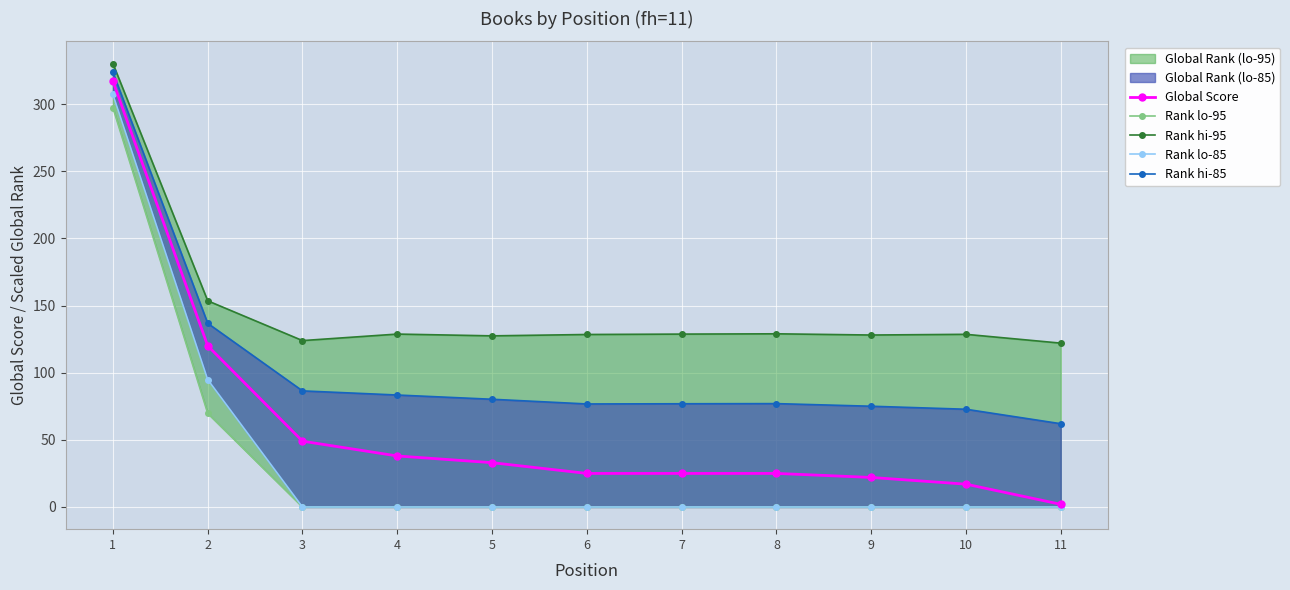

Rank the series at 7 from highest to lowest value.

Rank hi-95, Rank hi-85, Global Score, Rank lo-95, Rank lo-85